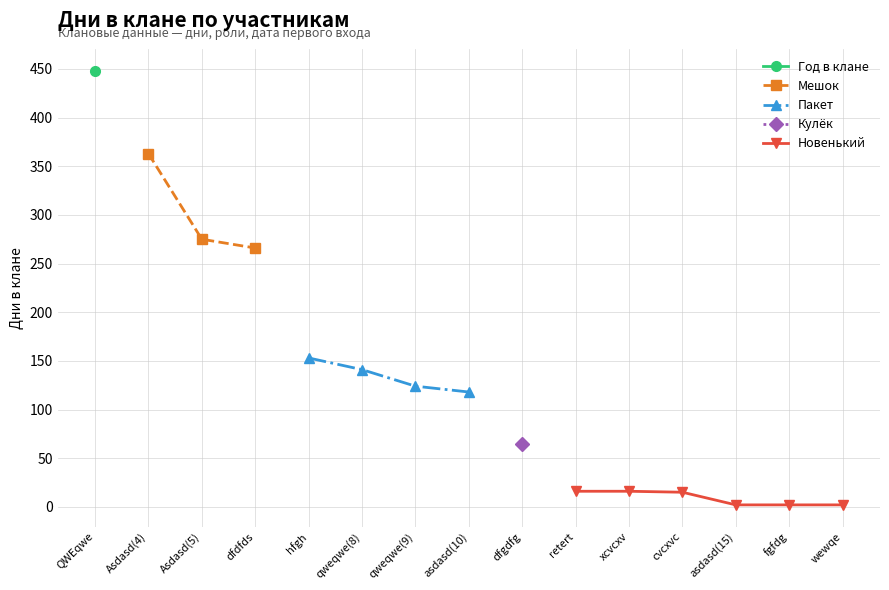

Which category has the highest value across all series?

QWEqwe